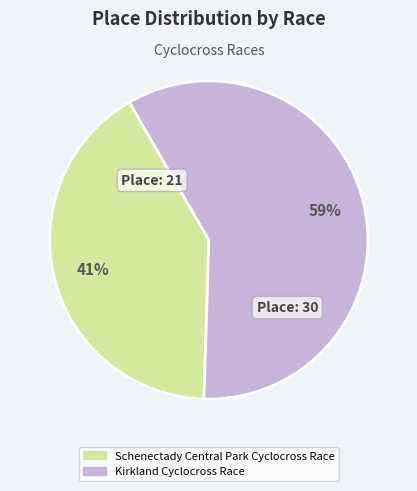

Approximately how many times larger is the value at Kirkland Cyclocross Race compared to Schenectady Central Park Cyclocross Race?

1.4